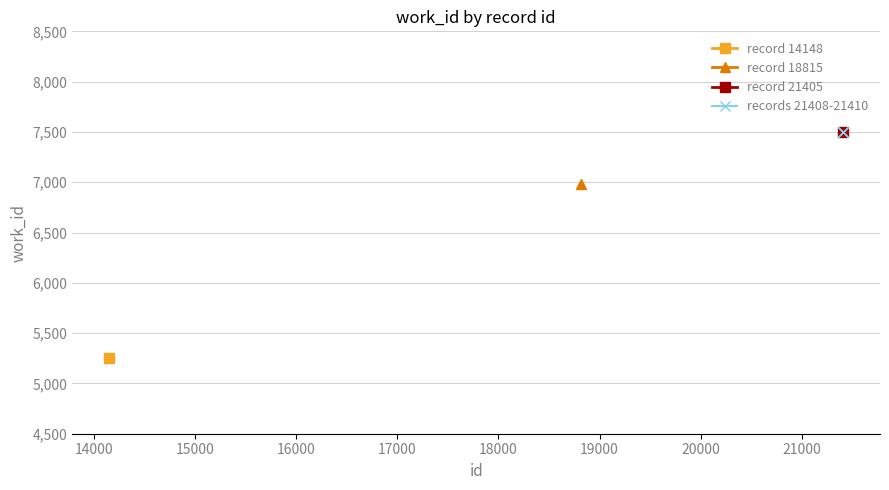

What is the minimum value shown in the chart?

5251